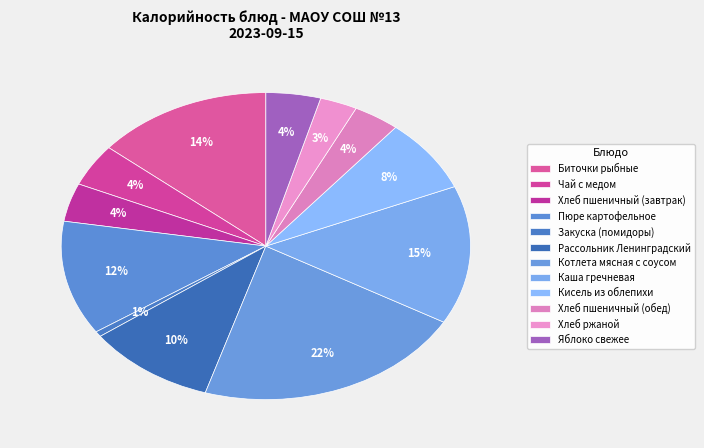

What is the smallest slice in the pie chart?

Закуска (помидоры)